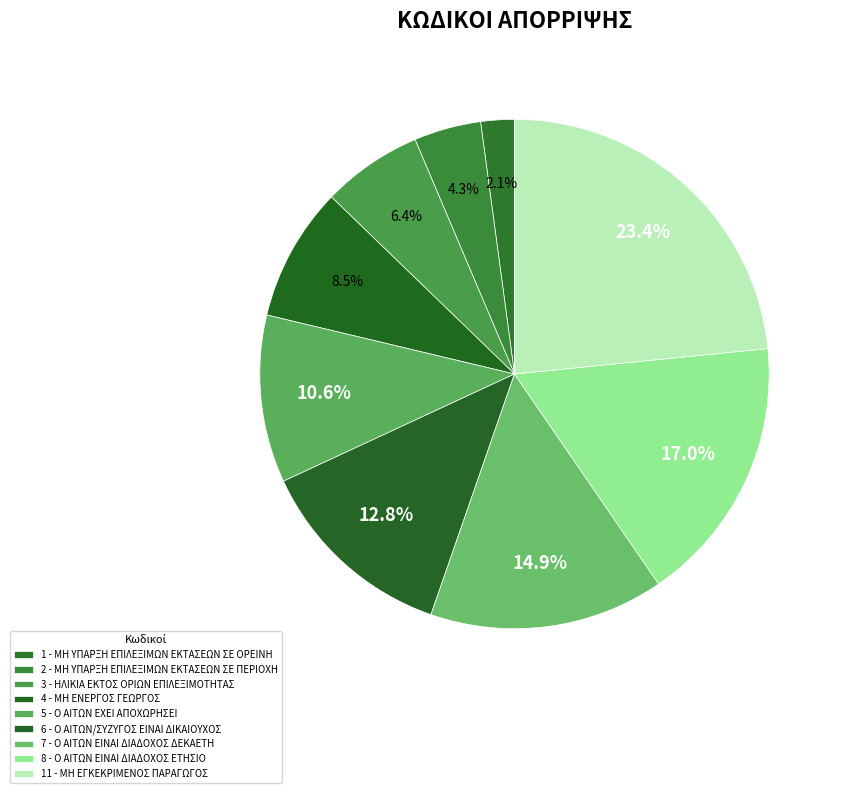

What is the change in value from 4 - ΜΗ ΕΝΕΡΓΟΣ ΓΕΩΡΓΟΣ to 5 - Ο ΑΙΤΩΝ ΕΧΕΙ ΑΠΟΧΩΡΗΣΕΙ?

+1